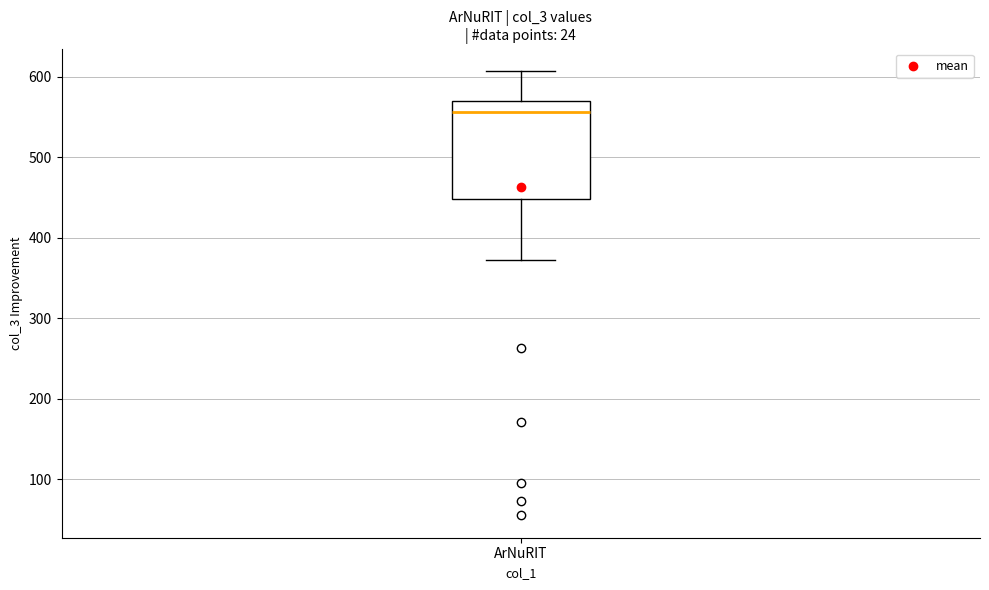

Transcribe this box plot: give where the median line is, the range the box spans, and where the two whiskers end, as read against the y-axis. The values are not printed on the chart, so give them approximately, as read against the axis.

median 560, box 450 to 570, whiskers 370 to 610